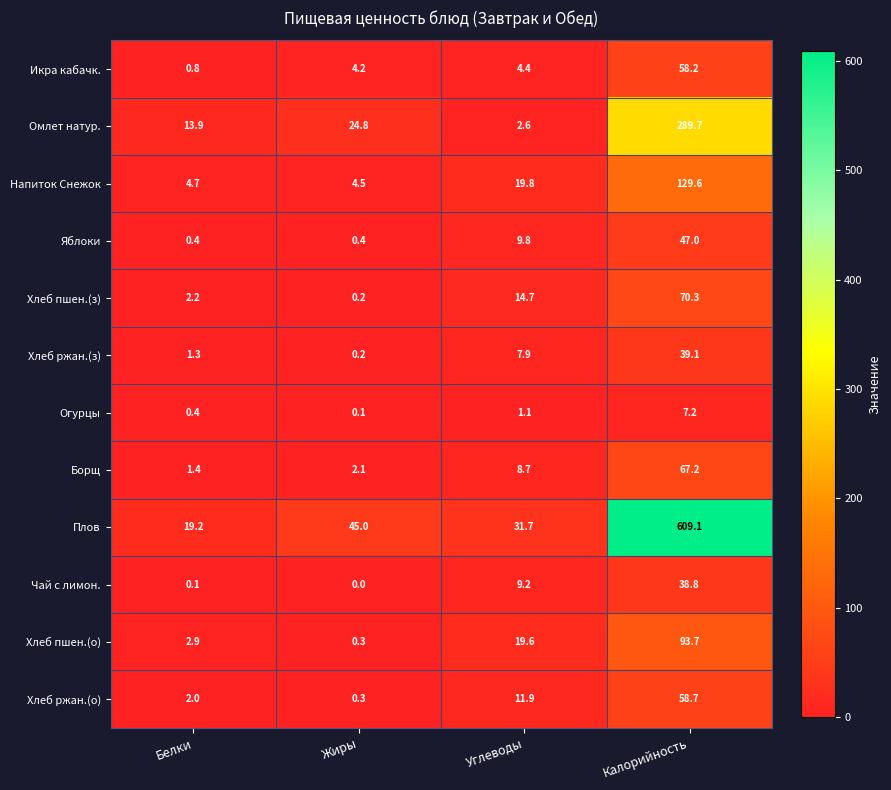

What is the average value of the Хлеб ржан.(з) series?

12.1